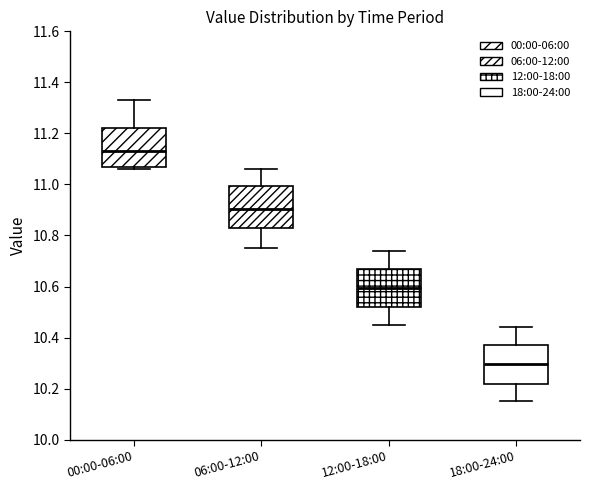

Where is the upper edge of the box for 12:00-18:00 on the y-axis? The values are not printed on the chart, so give them approximately, as read against the axis.

10.68